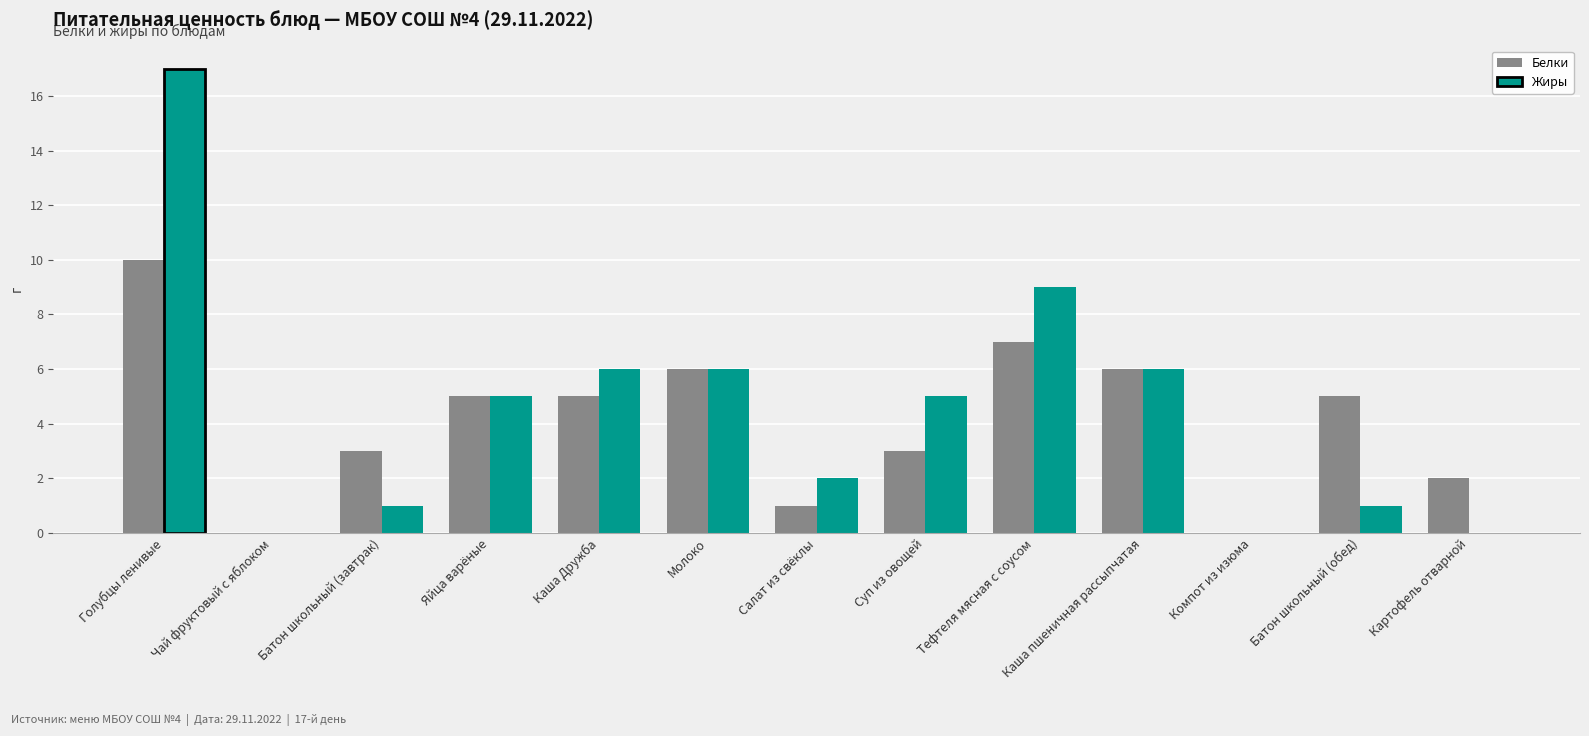

Is the value of Белки at Яйца варёные greater than the value of Жиры at Каша Дружба?

No